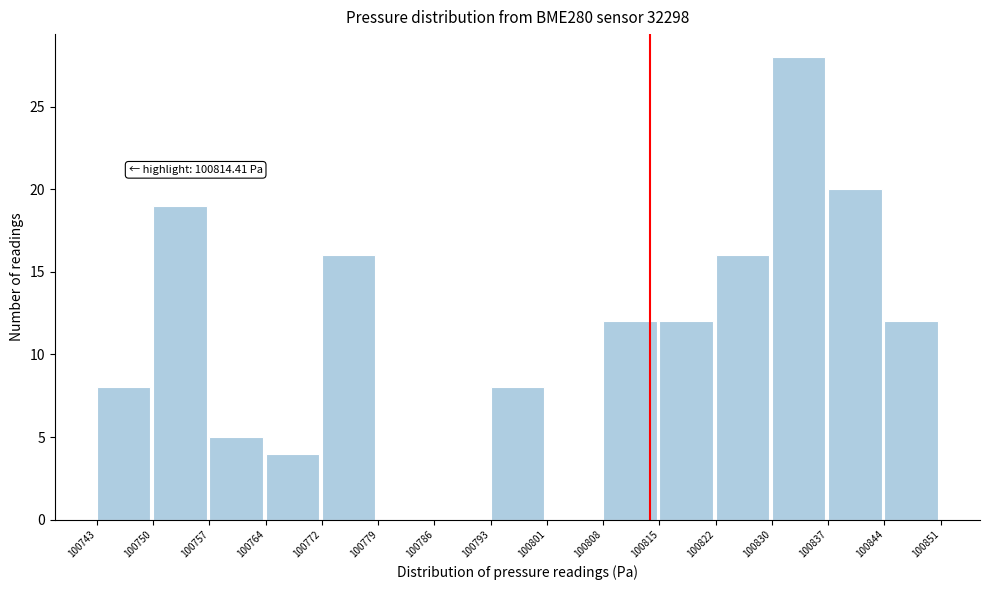

Which range on the x-axis has the tallest bar?

100830 to 100837